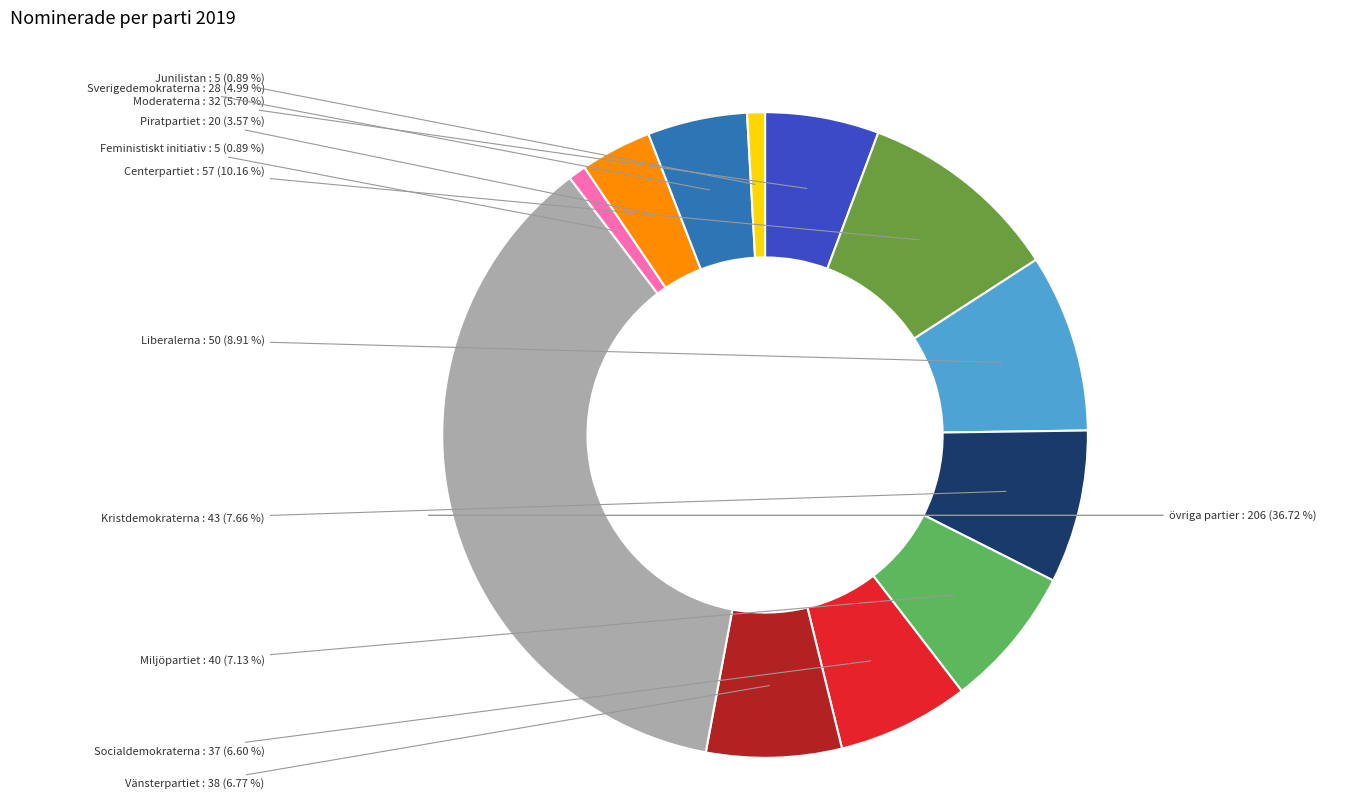

Is there a majority slice in this chart?

No